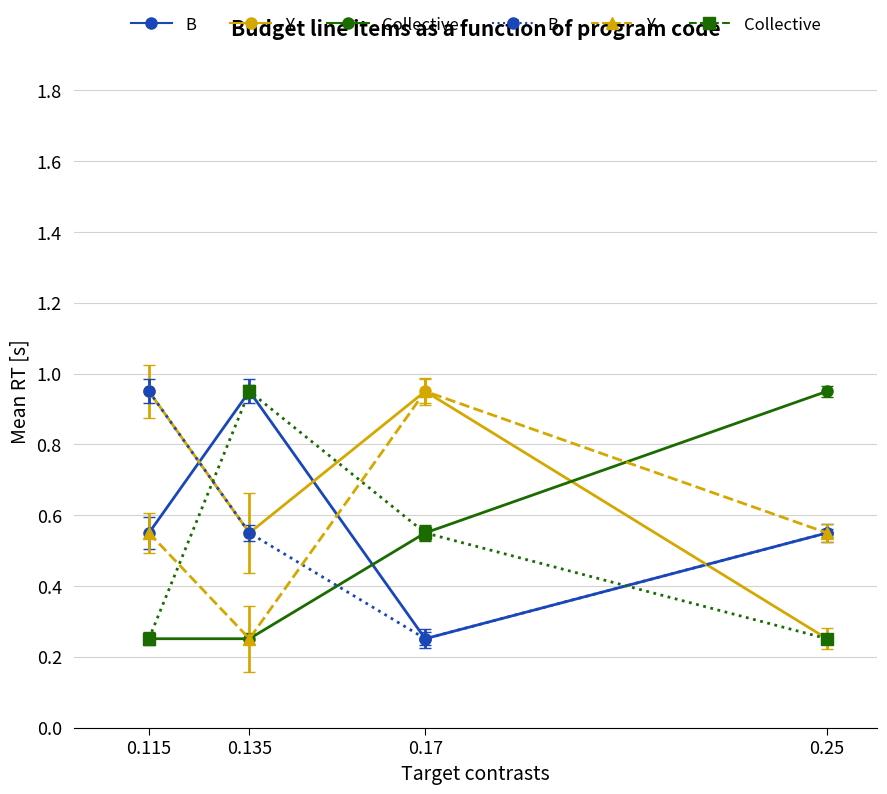

What is the total value across all series at 0.25?

3.1